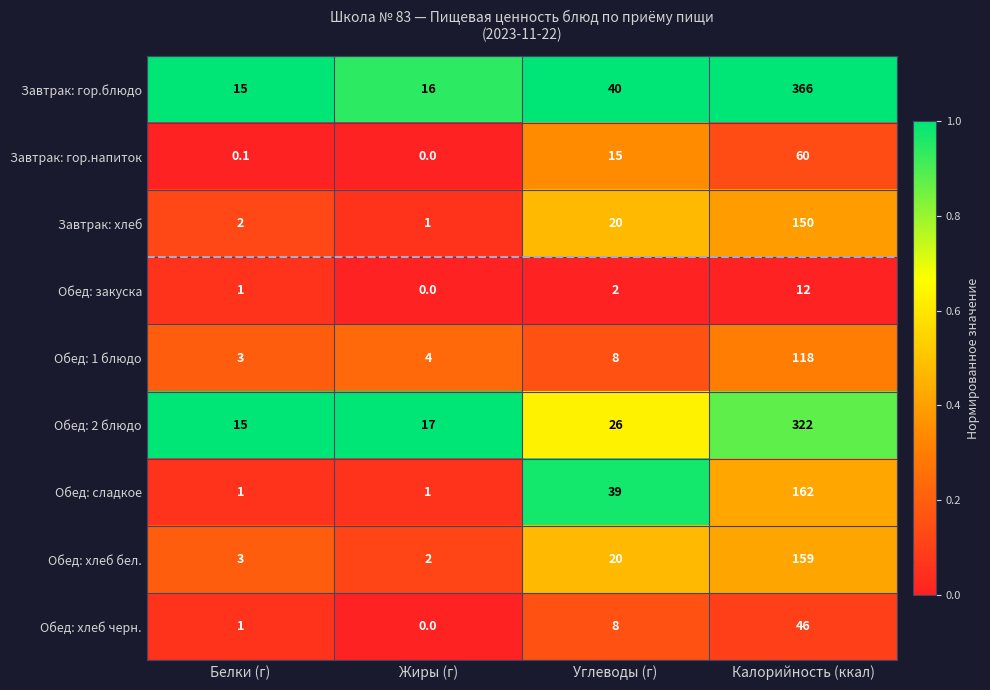

The value of Обед: 2 блюдо at Белки (г) is 15.0. True or false?

True